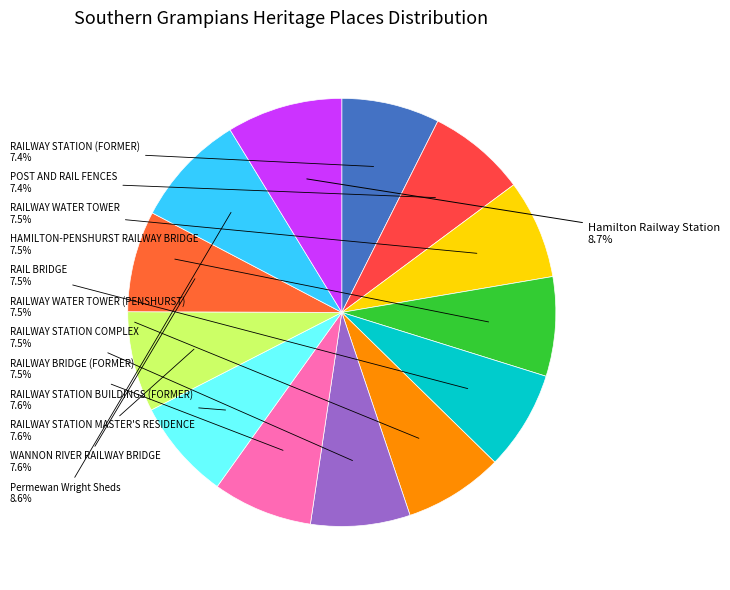

How many slices are in this pie chart?

13